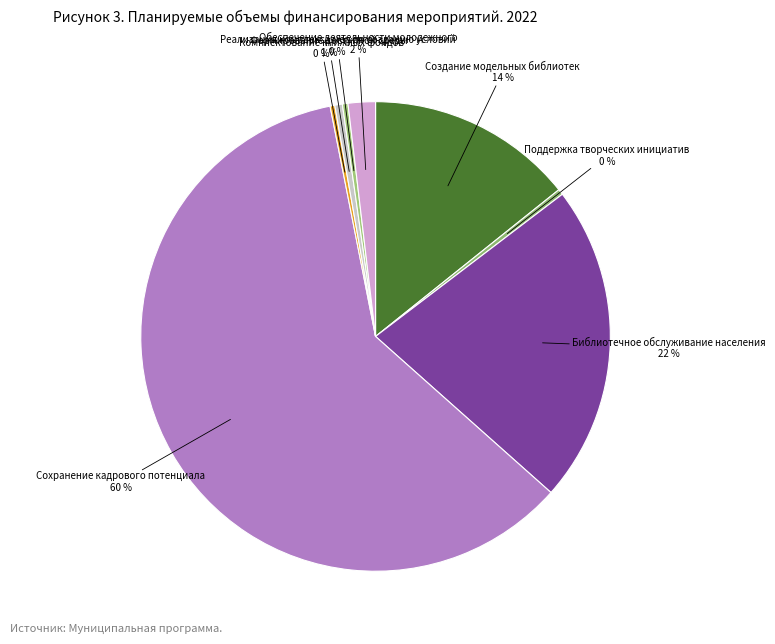

How many segments does this pie chart have?

8